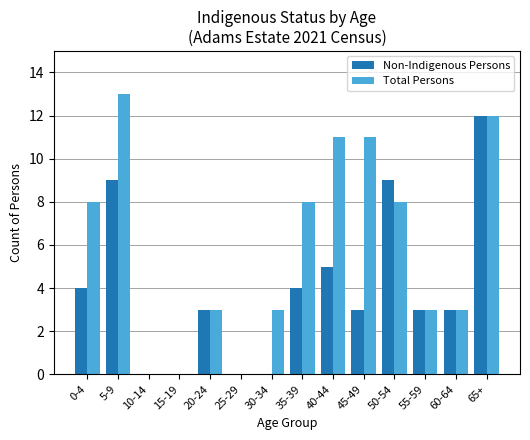

At which category is the sum across all series the highest?

65+